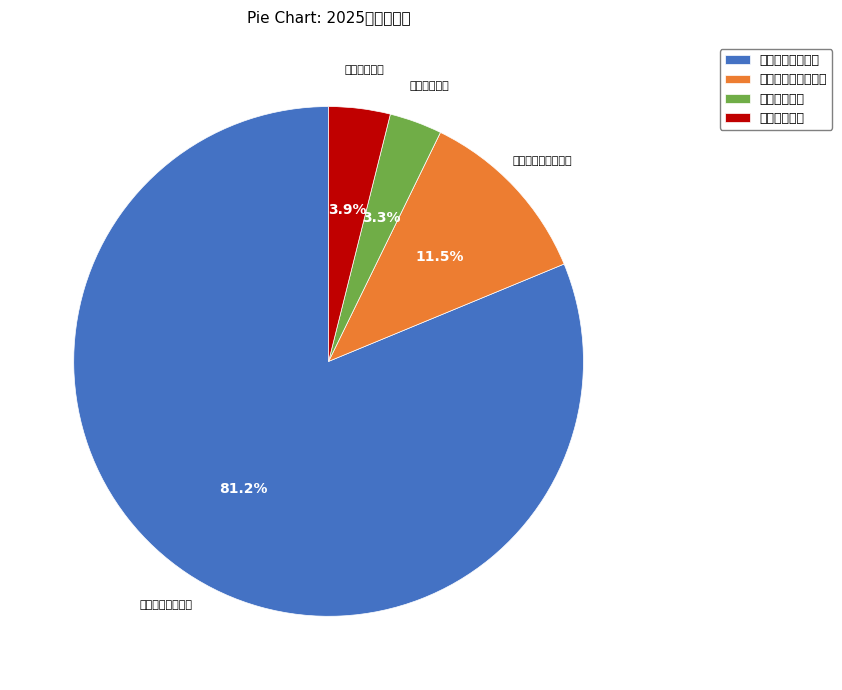

True or false: 社会保障和就业支出 accounts for 12% of the total.

True